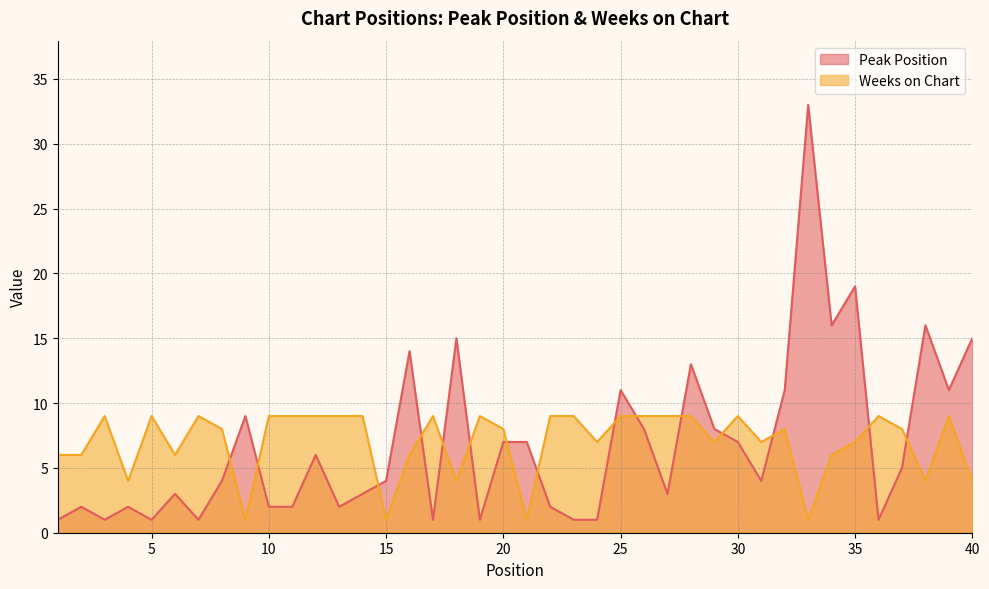

At which category does the chart reach its peak across all series?

33